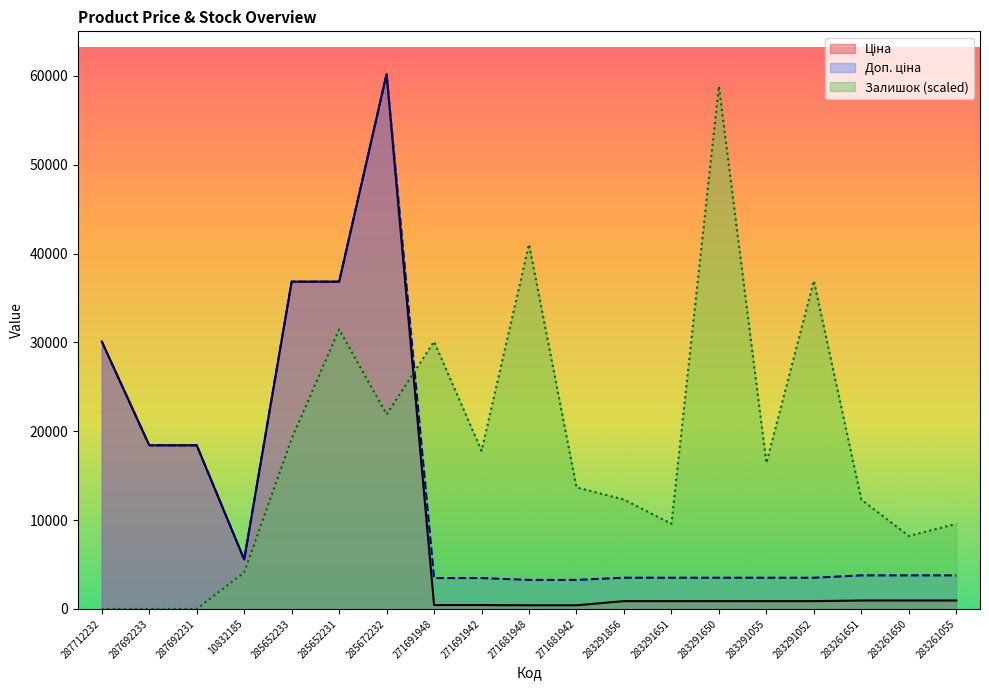

Is it true that Доп. ціна equals 3474.1 at 271691948?

True